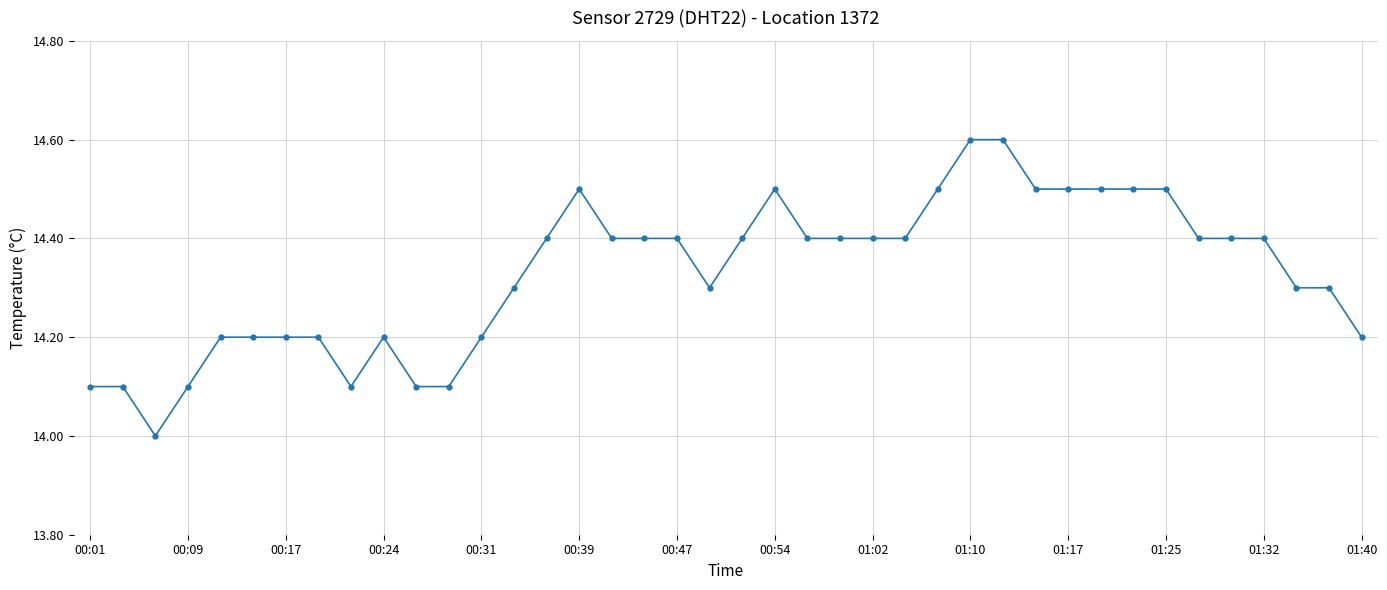

What is the greatest value displayed?

14.6